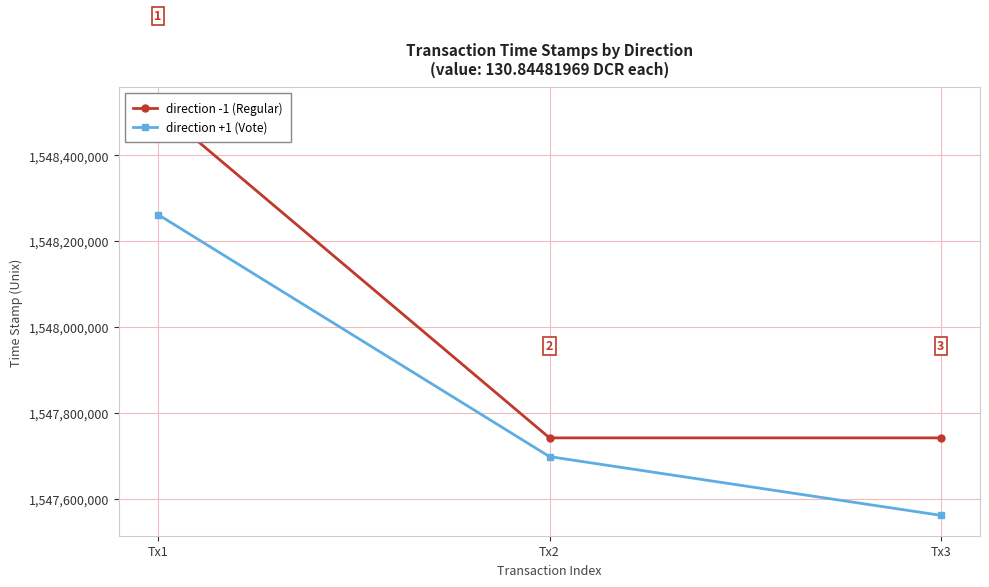

Where does the direction +1 (Vote) series first go above 1547697651?

Tx1